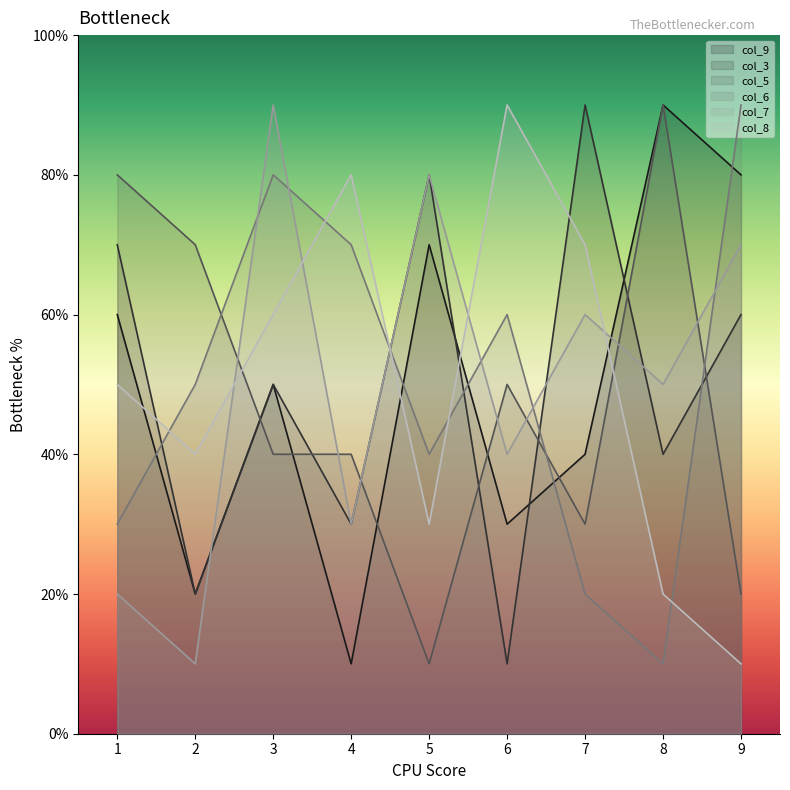

Which label corresponds to the largest value in the chart?

8